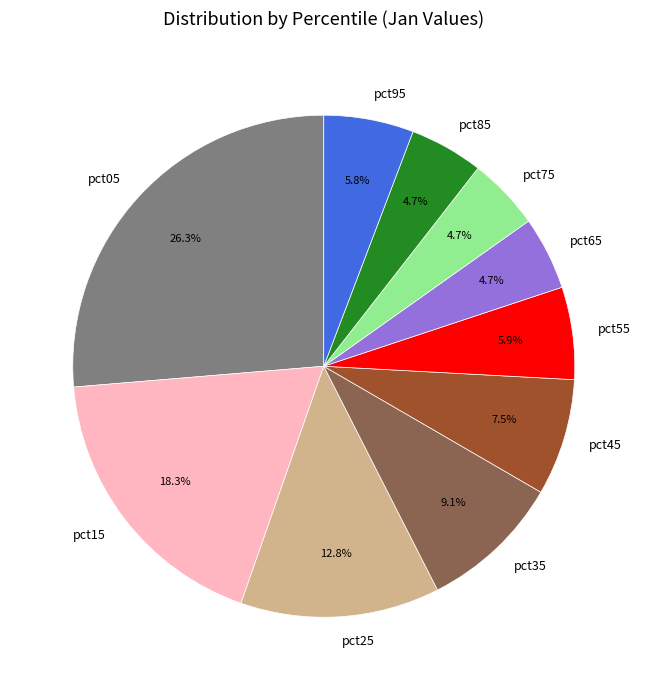

What percentage is the pct05 slice, to the nearest percent?

26%